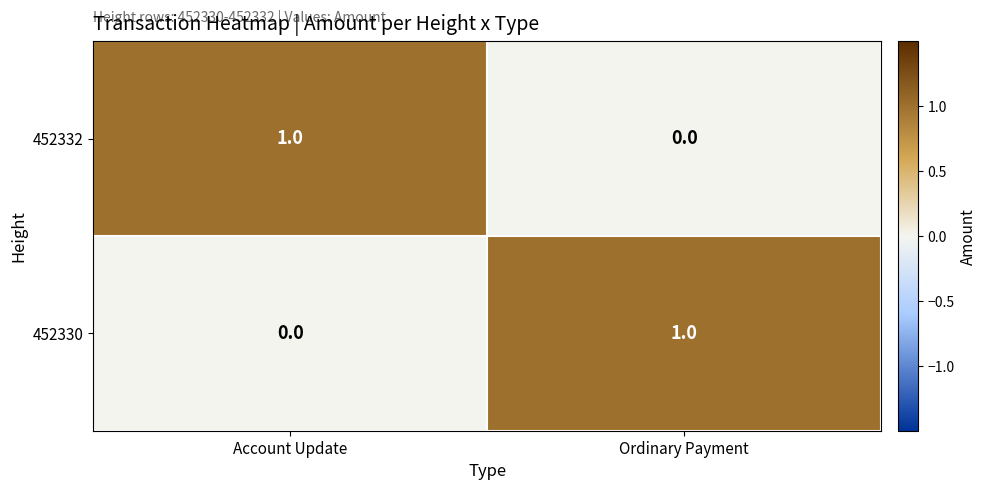

Reading left to right, list all the values displayed in this chart.

452332: 1	0
452330: 0	1